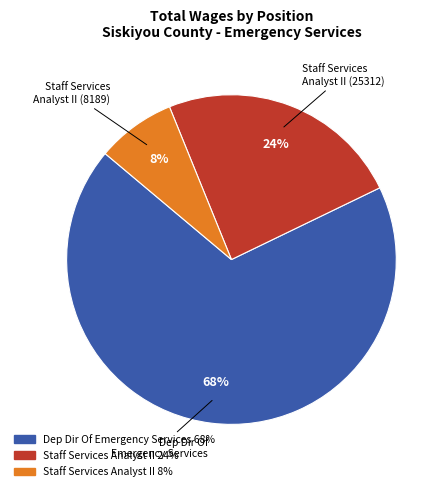

Does any single category account for the majority?

Yes